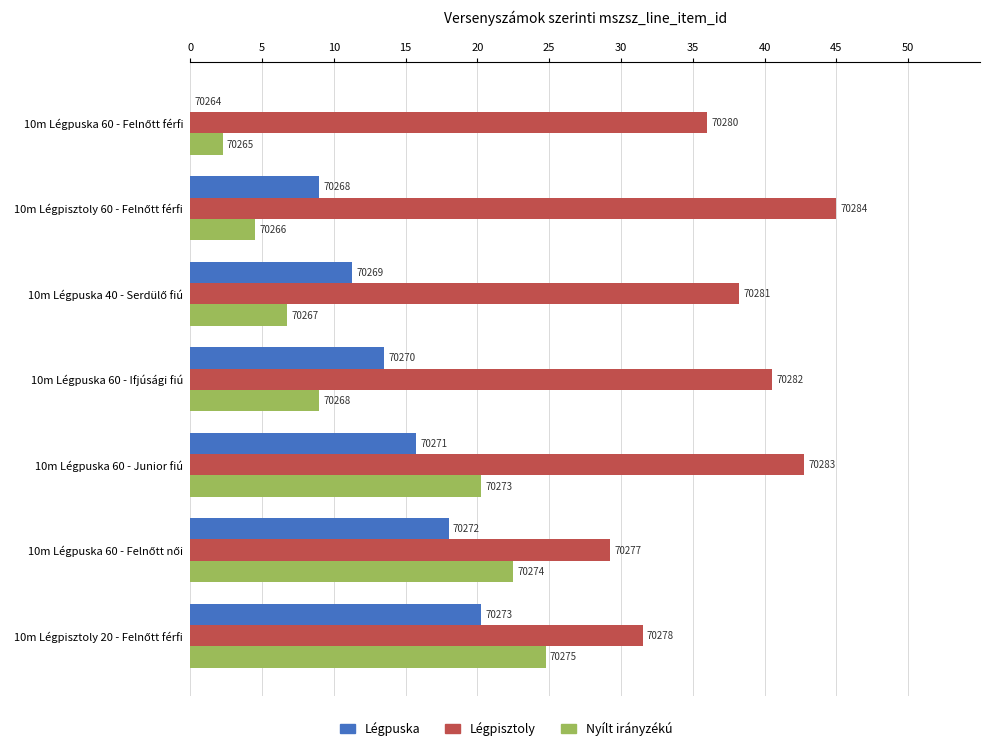

What are all the series names shown in the legend?

Légpuska, Légpisztoly, Nyílt irányzékú